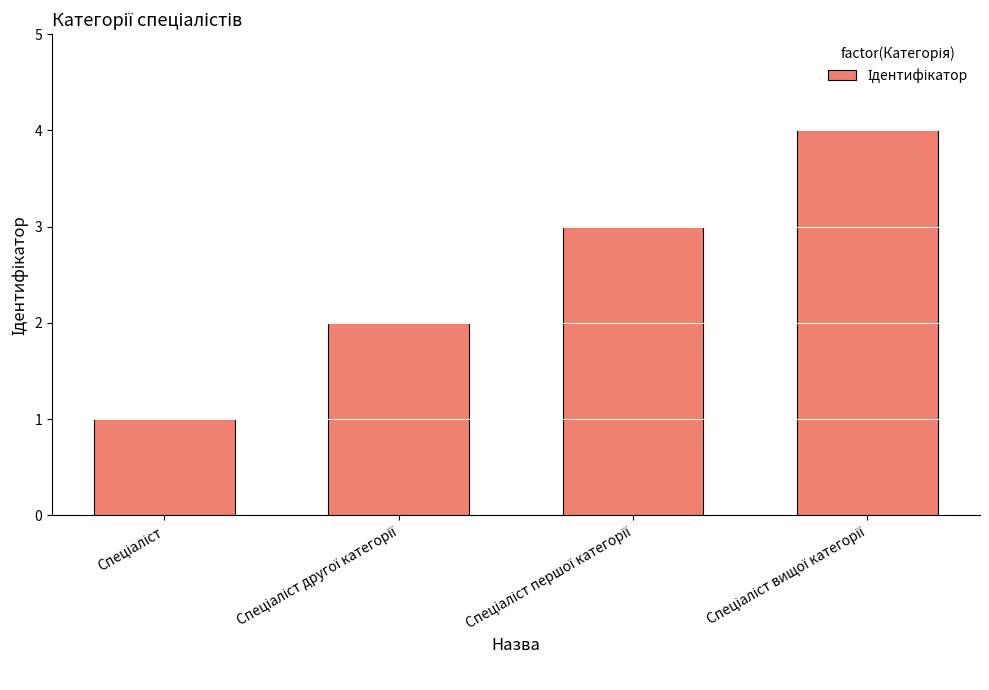

What is the greatest value displayed?

4